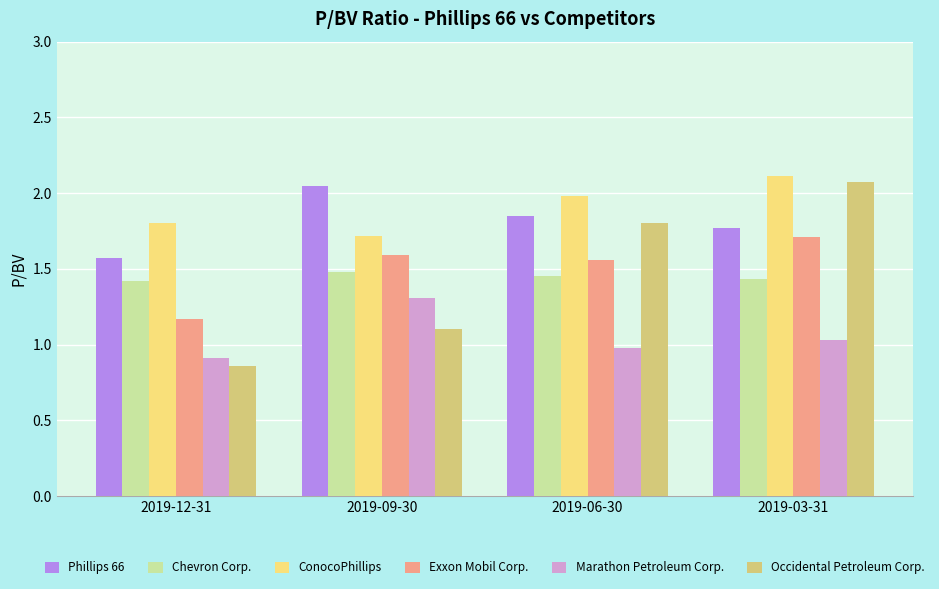

What is the sum of the Exxon Mobil Corp. values at 2019-12-31 and 2019-06-30?

2.7